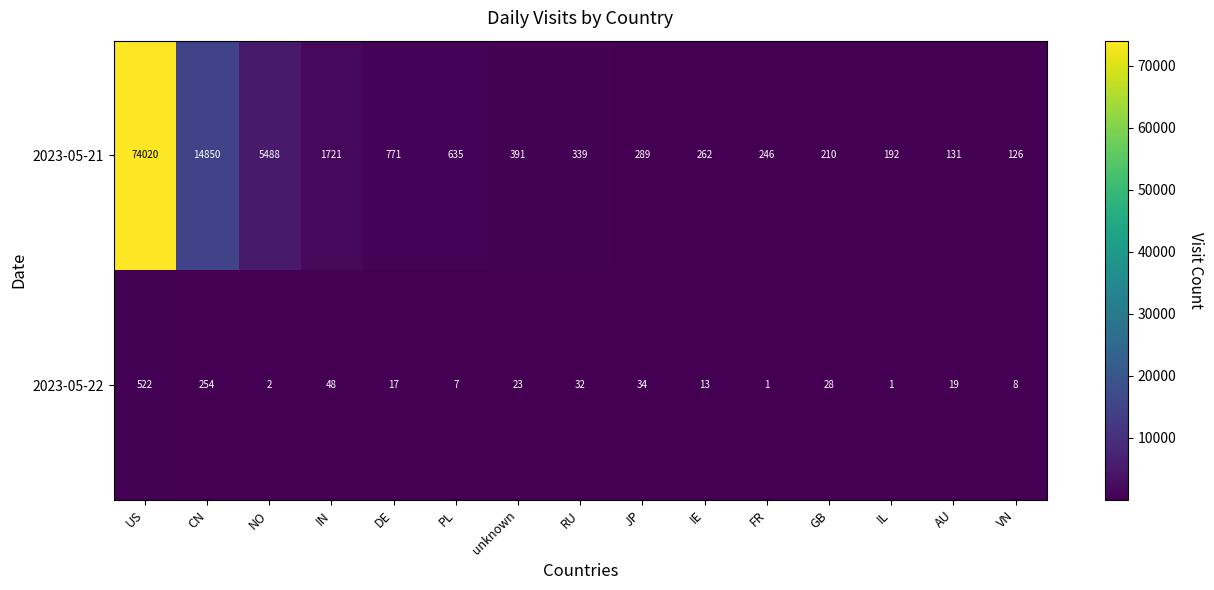

Reading right to left, transcribe all the data shown in this chart.

2023-05-21: 126	131	192	210	246	262	289	339	391	635	771	1721	5488	14850	74020
2023-05-22: 8	19	1	28	1	13	34	32	23	7	17	48	2	254	522